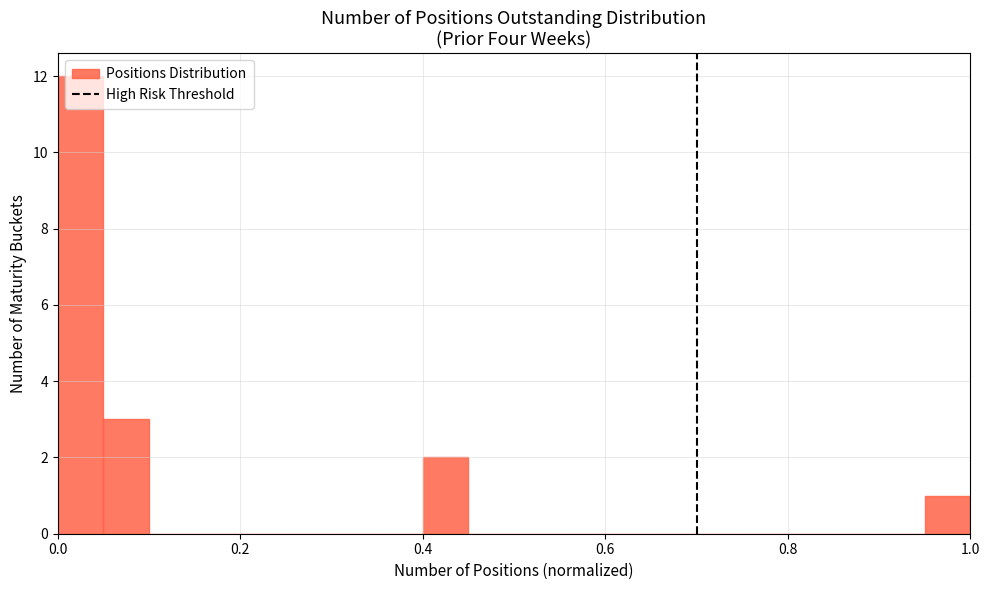

Around what value on the x-axis is the tallest bar? Give the approximate position of its centre, as read against the axis.

0.02